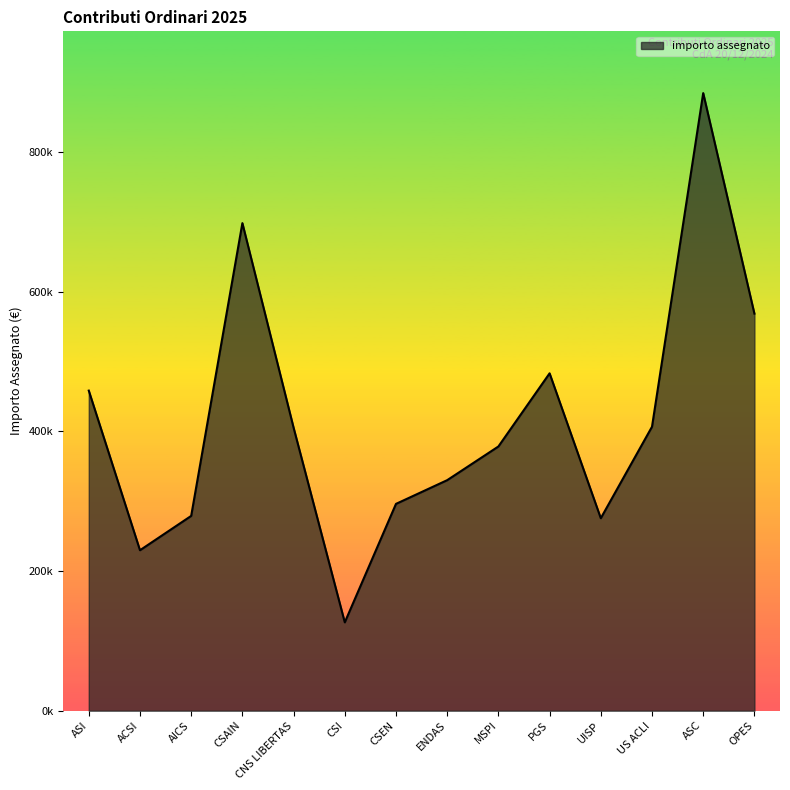

Where is the first local minimum?

ACSI